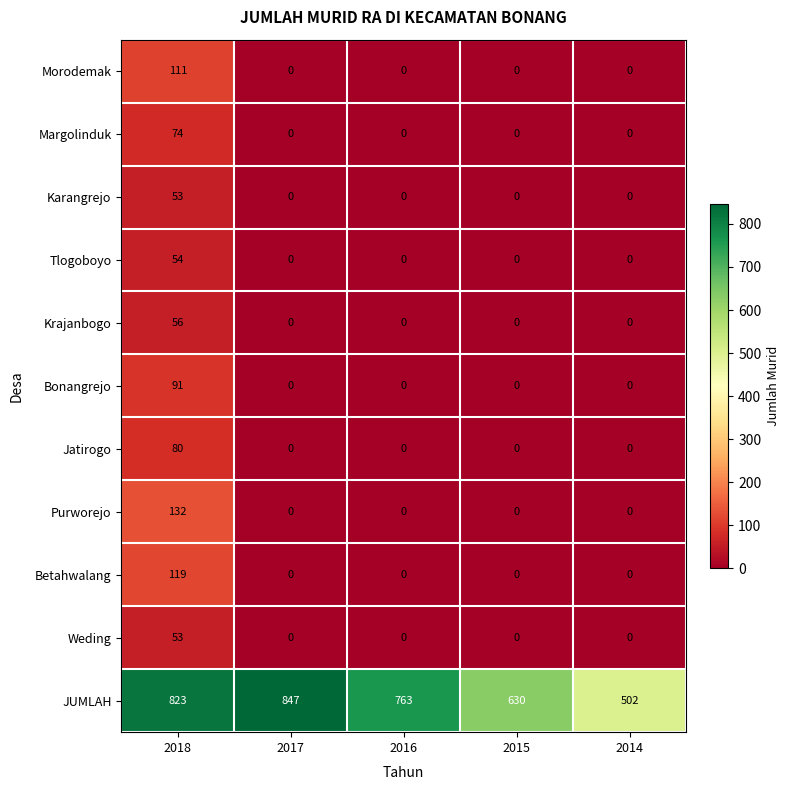

What is the maximum value shown in the chart?

847